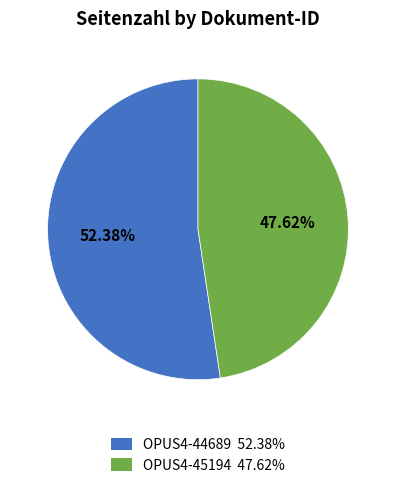

Combined, do OPUS4-45194 and OPUS4-44689 account for over 50%?

Yes